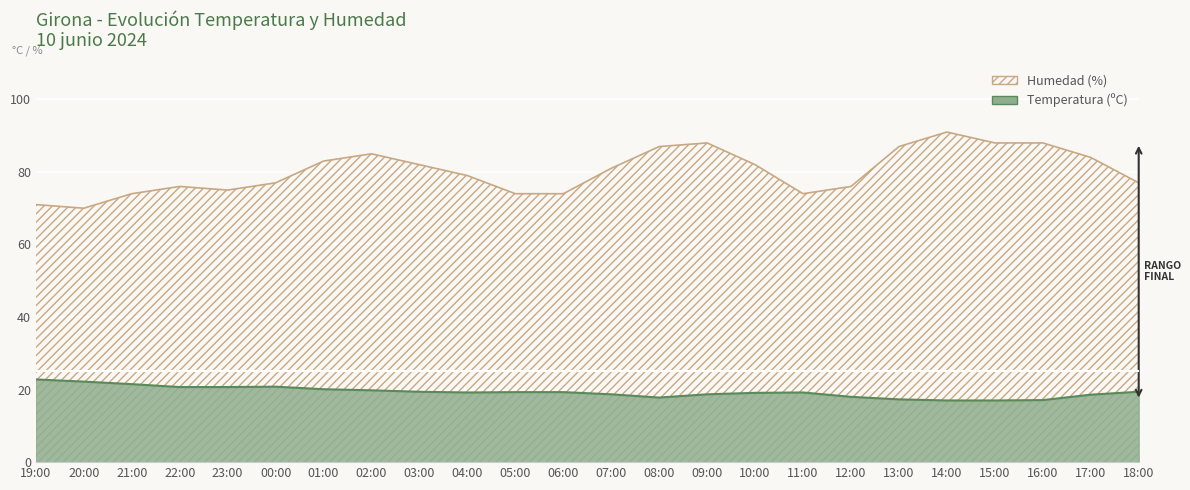

Reading left to right, transcribe all the data shown in this chart.

Temperatura (ºC): 22.8	22.2	21.5	20.7	20.7	20.8	20.1	19.8	19.4	19.2	19.3	19.3	18.7	17.8	18.7	19.1	19.2	18.0	17.3	17.0	17.0	17.1	18.6	19.4
Humedad (%): 71.0	70.0	74.0	76.0	75.0	77.0	83.0	85.0	82.0	79.0	74.0	74.0	81.0	87.0	88.0	82.0	74.0	76.0	87.0	91.0	88.0	88.0	84.0	77.0